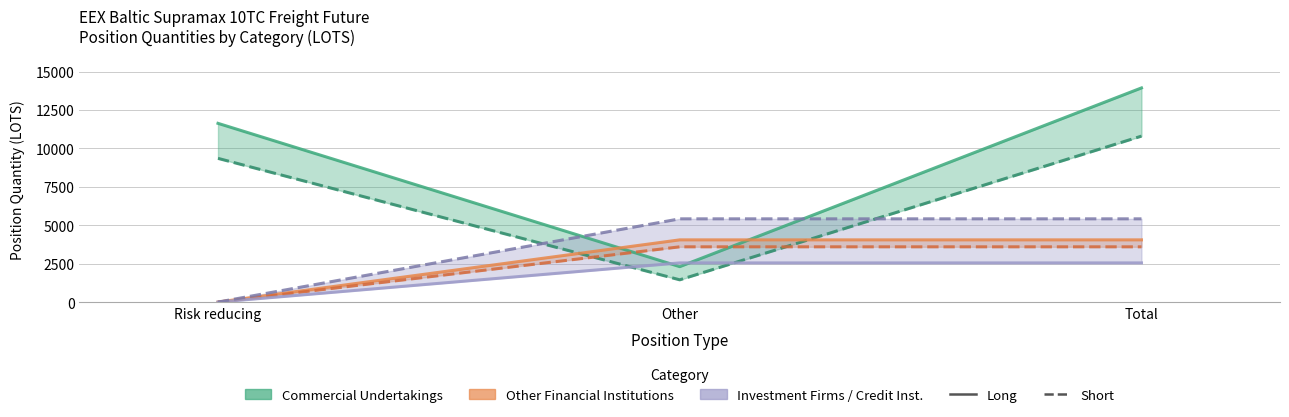

What is the difference between the maximum and minimum values in the Other Financial Long series?

4047.8